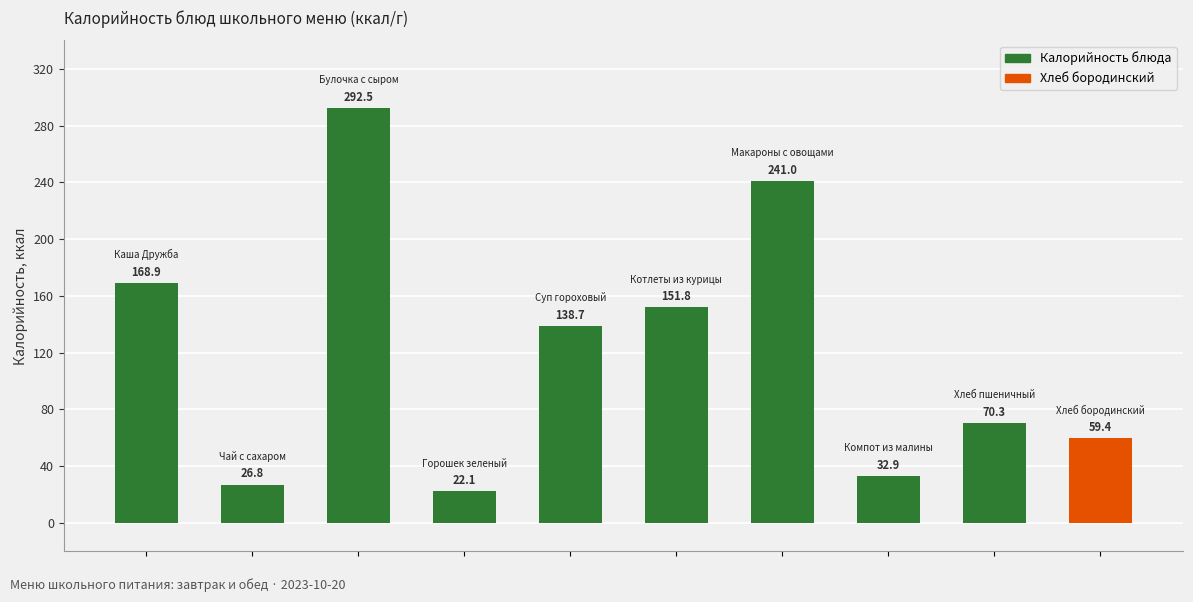

What is the greatest value displayed?

292.5